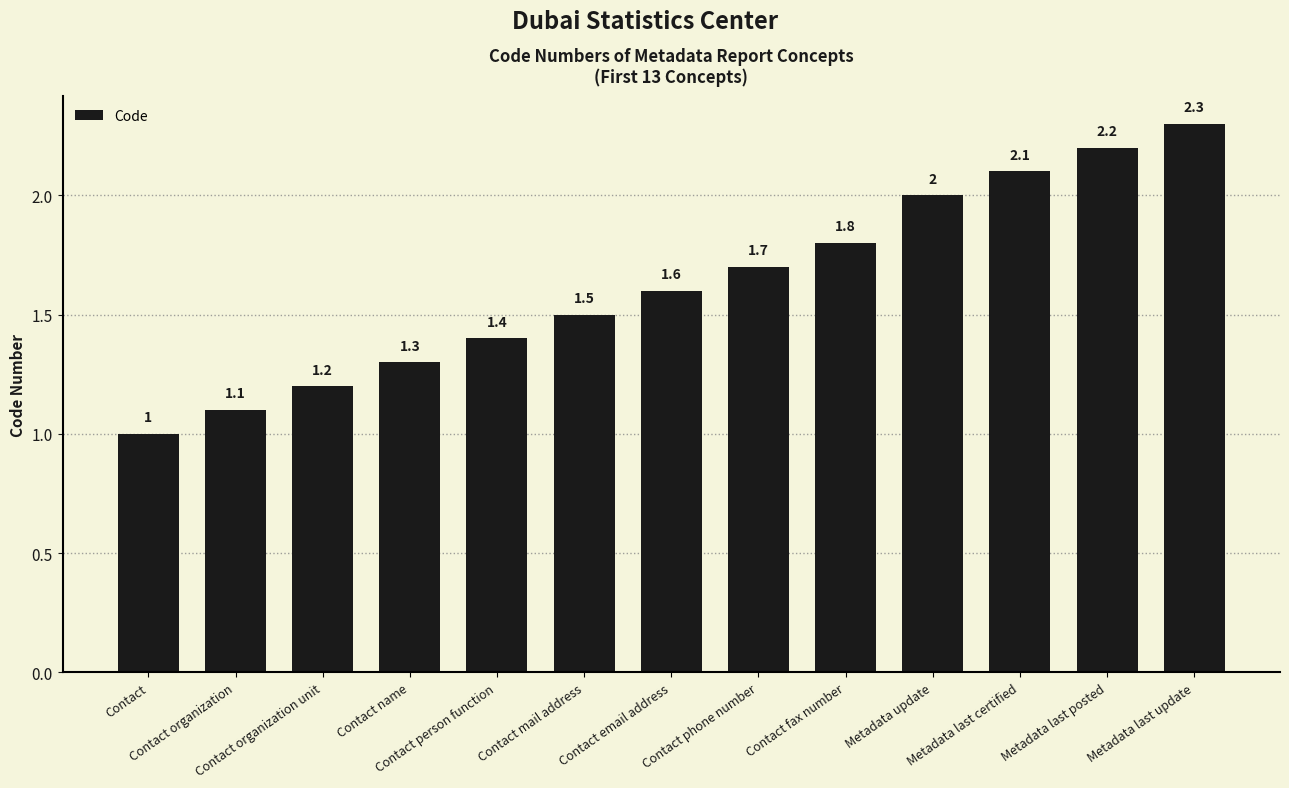

Is it true that the value at Contact organization unit is 0.4?

False